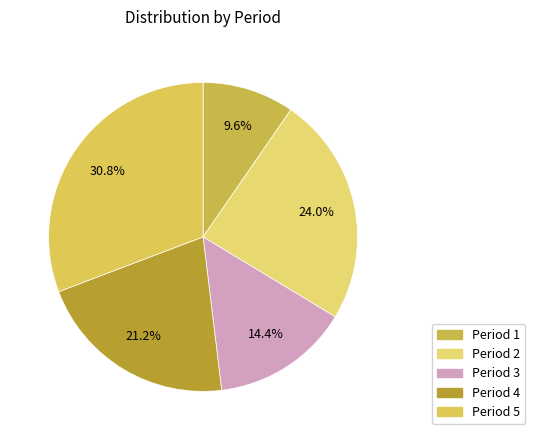

Count the number of slices in the pie.

5